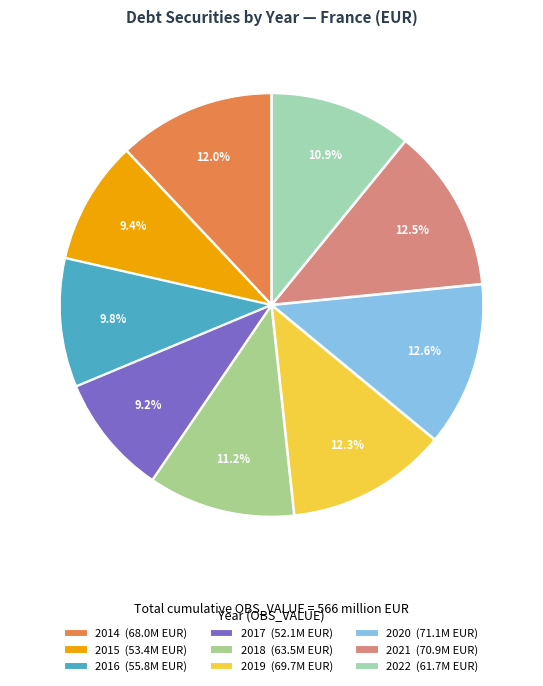

Is 2020 the majority of the pie?

No